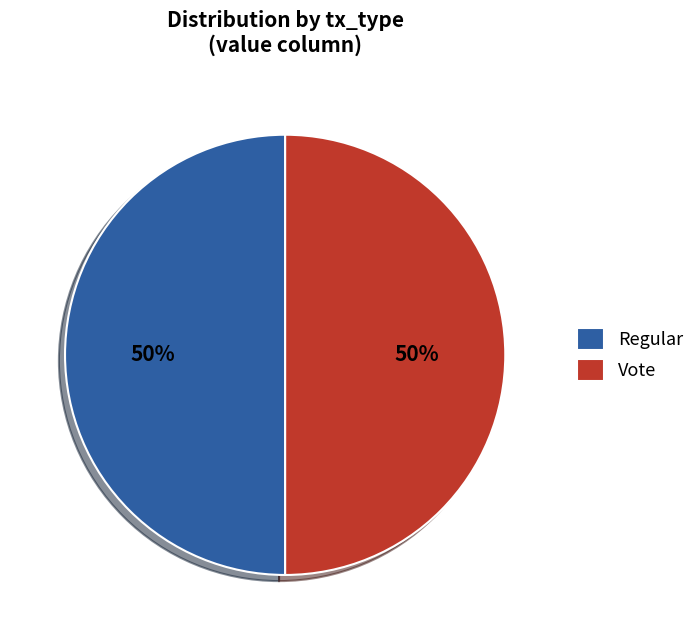

To the nearest percent, what is the average slice percentage?

50%